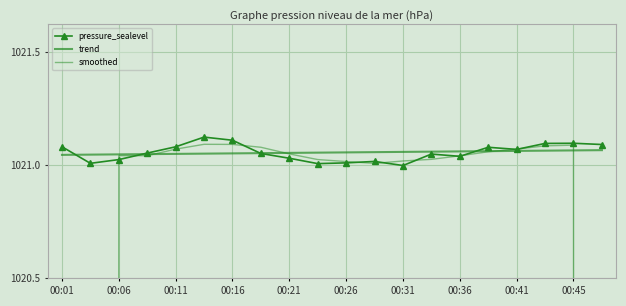

In pressure_sealevel, how many points are lower than both neighbors (excluding endpoints)?

5